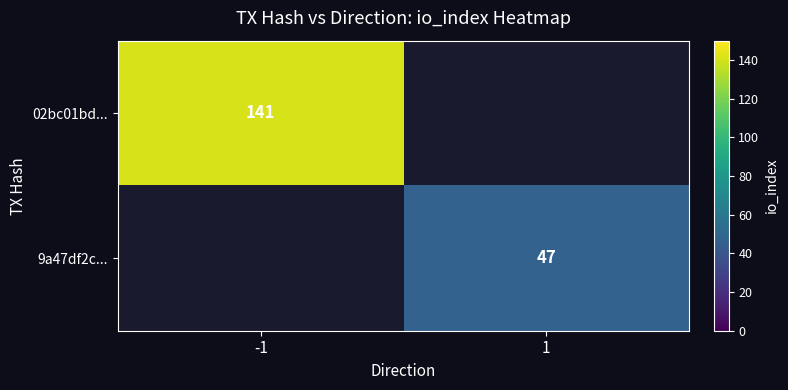

The 9a47df2c... series shows 12 at 1. True or false?

False